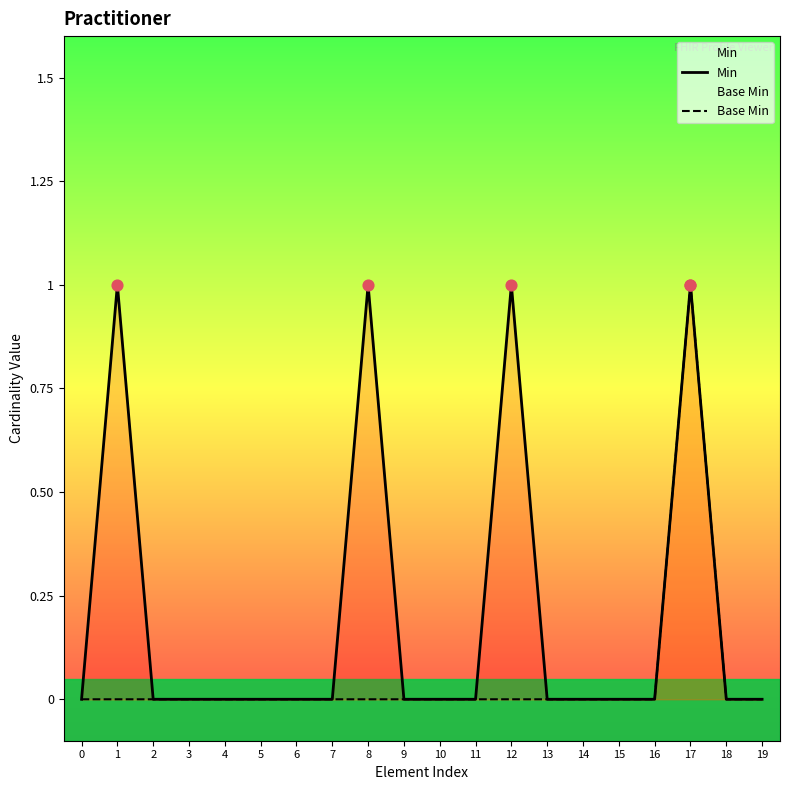

Which series contains the highest Y value?

Min